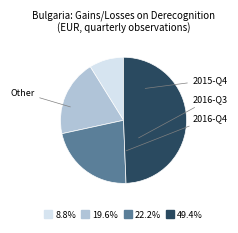

Is there any slice that represents more than half of the pie?

No